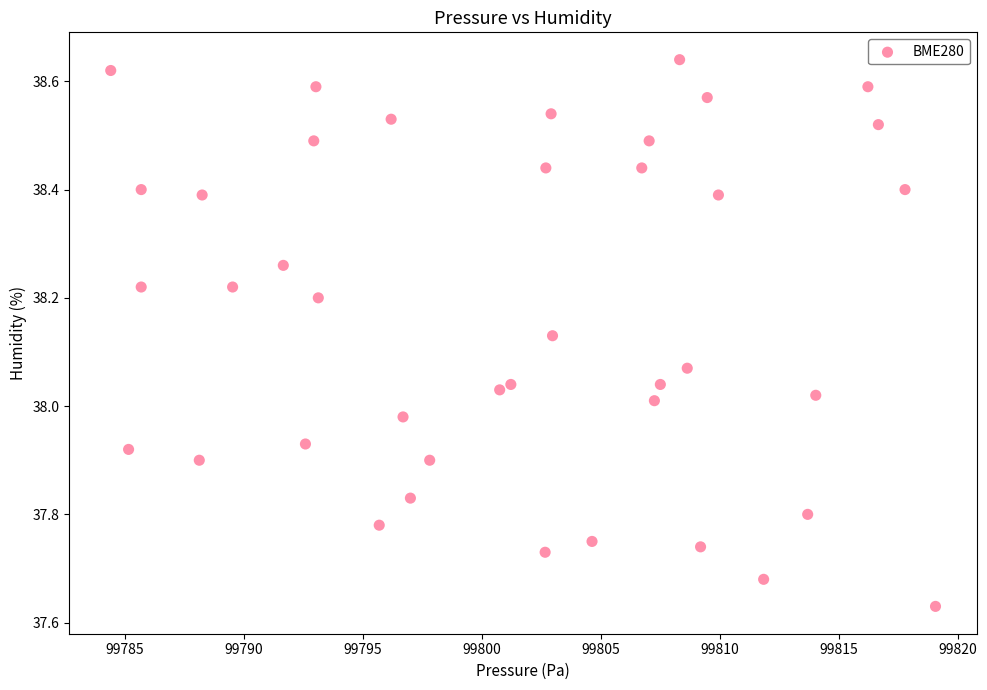

What is the range of Y values (max minus min)?

1.0